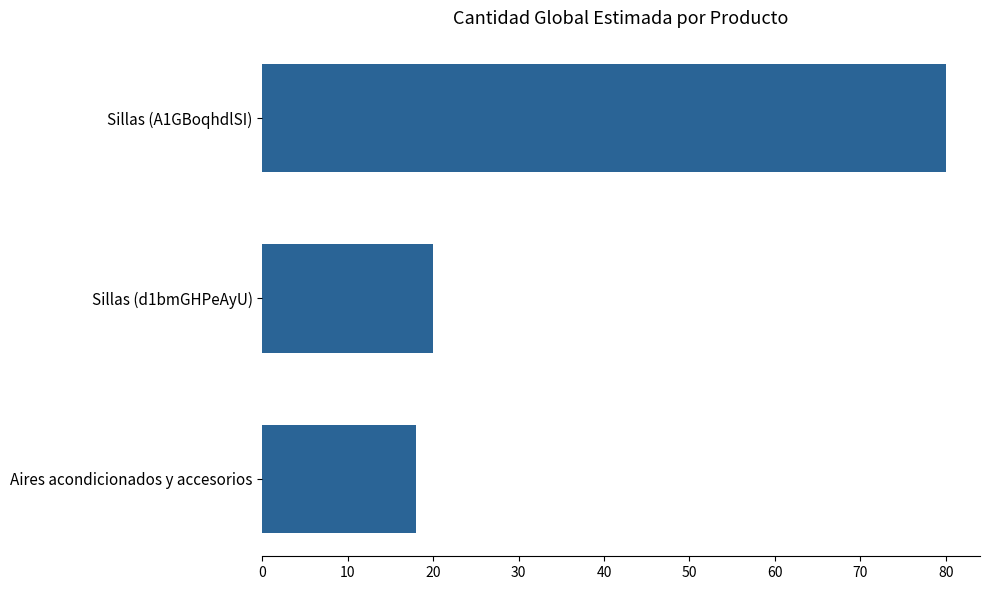

Reading top to bottom, extract all data points from this chart.

Sillas (A1GBoqhdlSI)=80	Sillas (d1bmGHPeAyU)=20	Aires acondicionados y accesorios=18